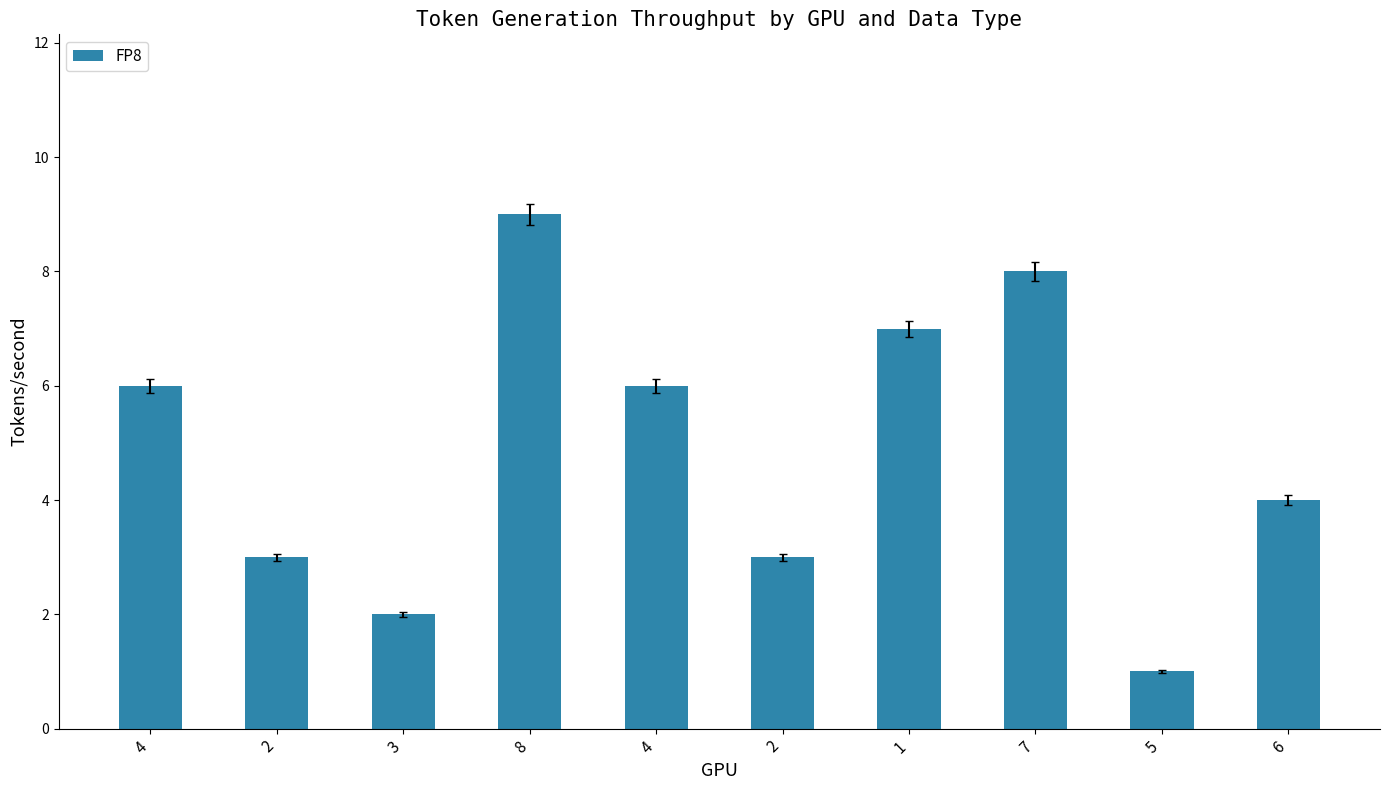

How many categories are shown in the chart?

10